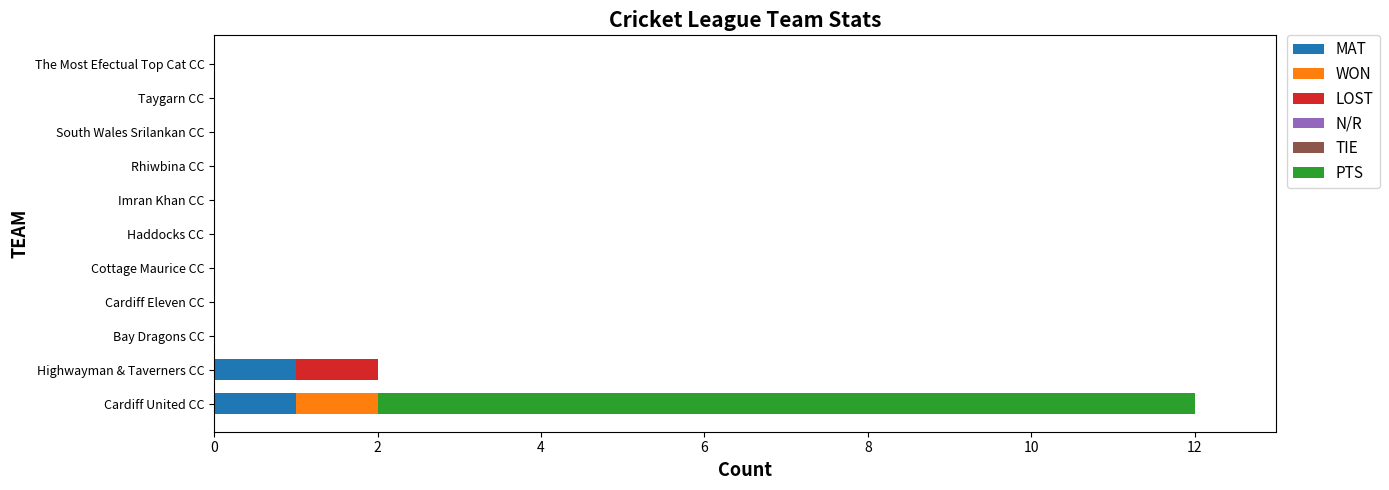

Is it true that MAT equals 1 at Rhiwbina CC?

False